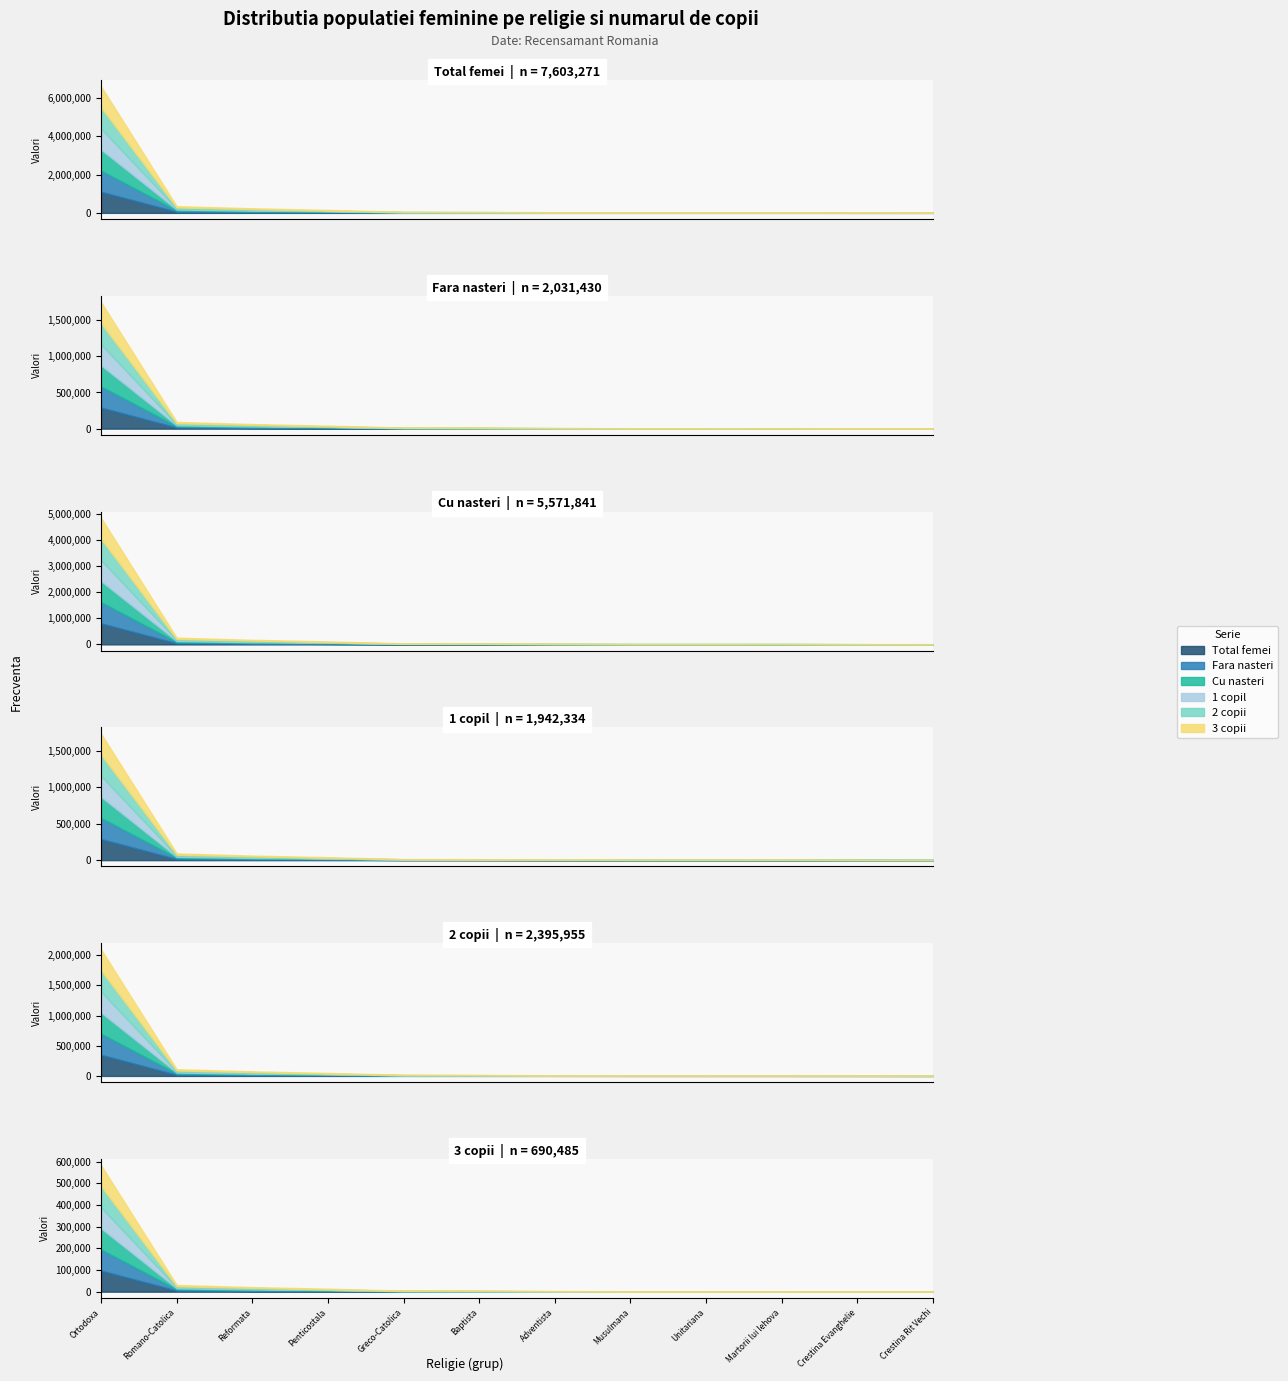

Read the 2 copii value at 11, to the nearest 100.

4300